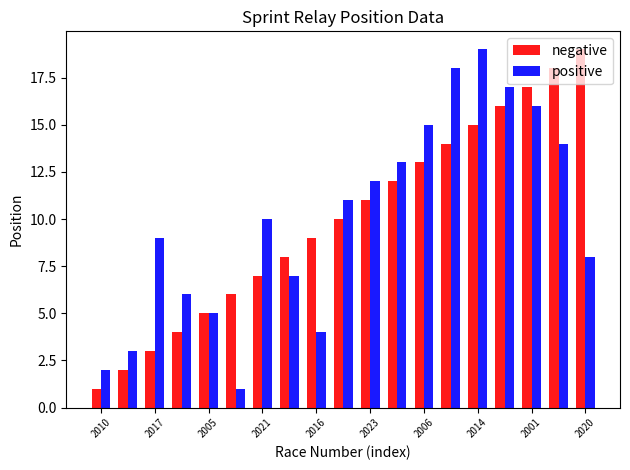

What is the smallest value displayed?

1